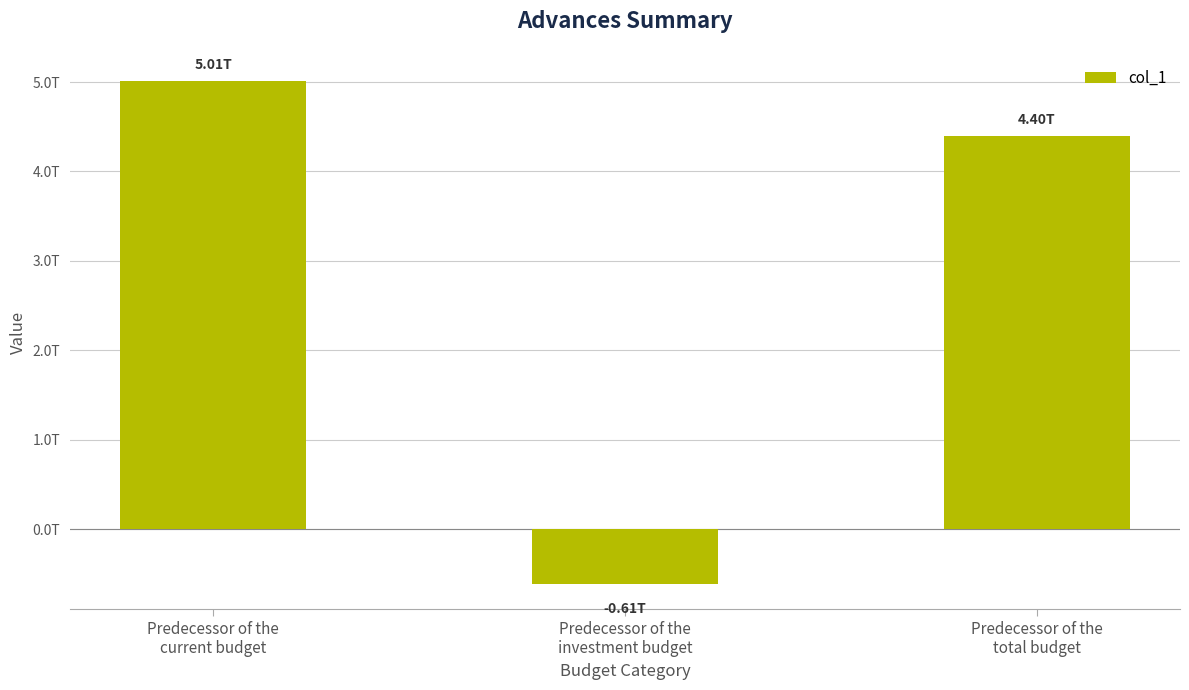

Between Predecessor of the
investment budget and Predecessor of the
current budget, which is larger?

Predecessor of the
current budget